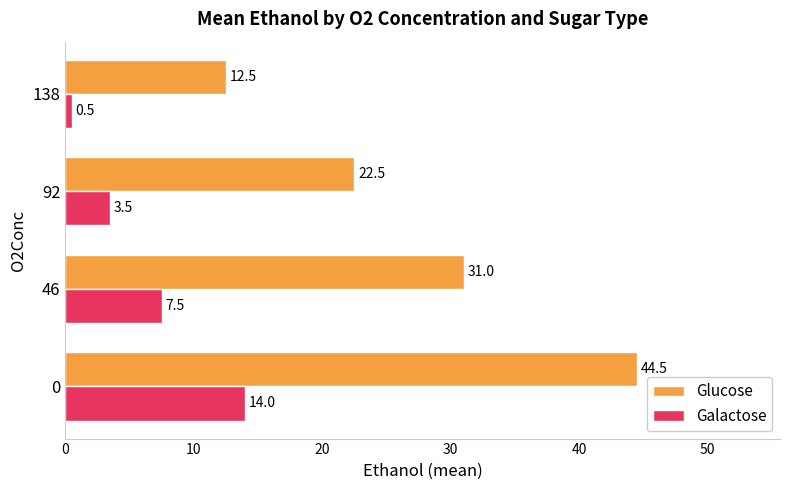

What is the difference between the maximum and minimum values in the Glucose series?

32.0